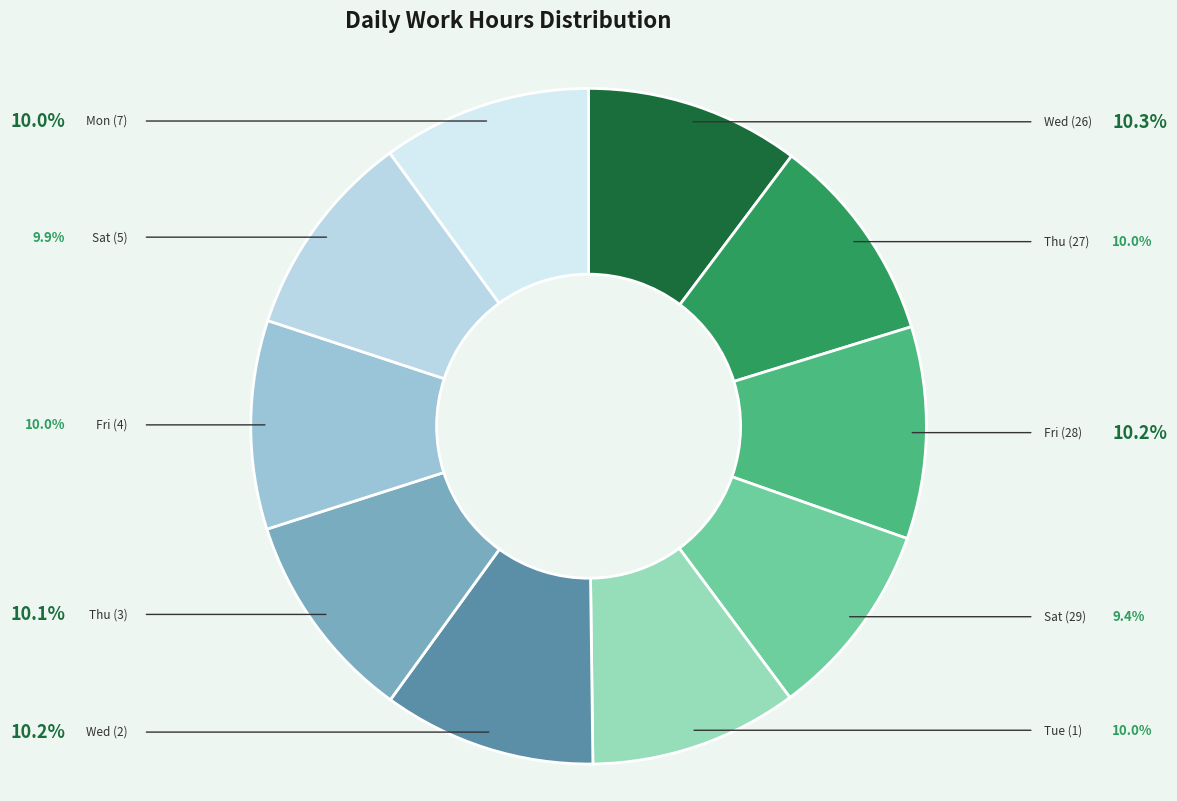

Which slice is the largest?

Wed (26)